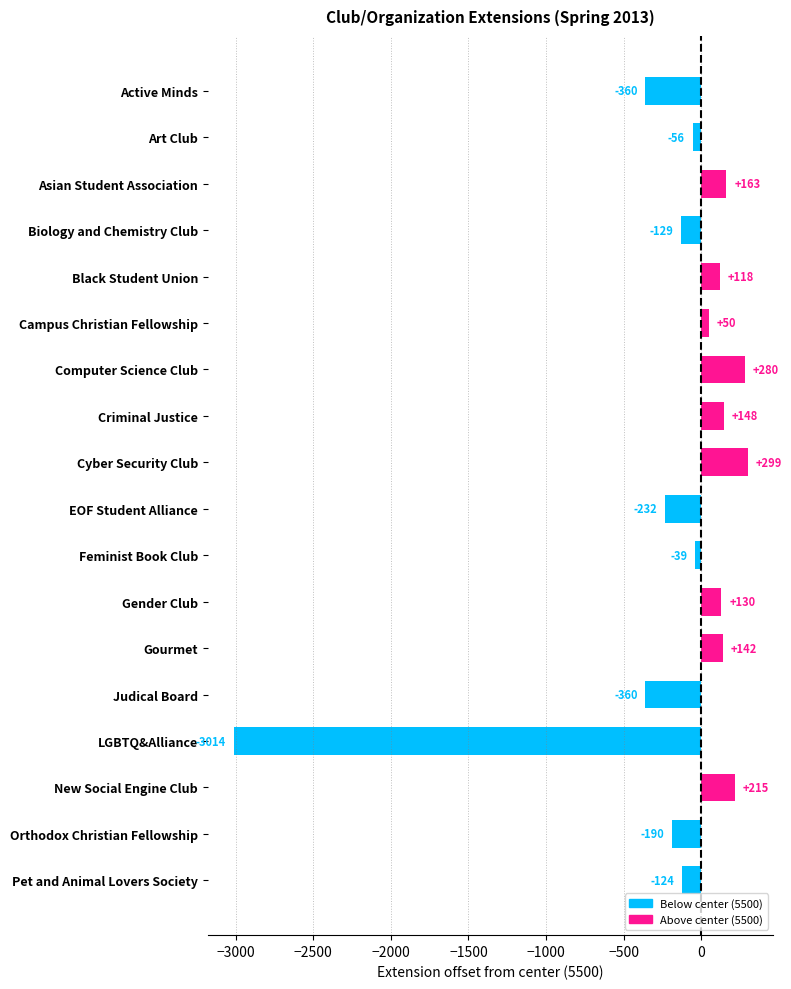

What is the maximum value shown in the chart?

299